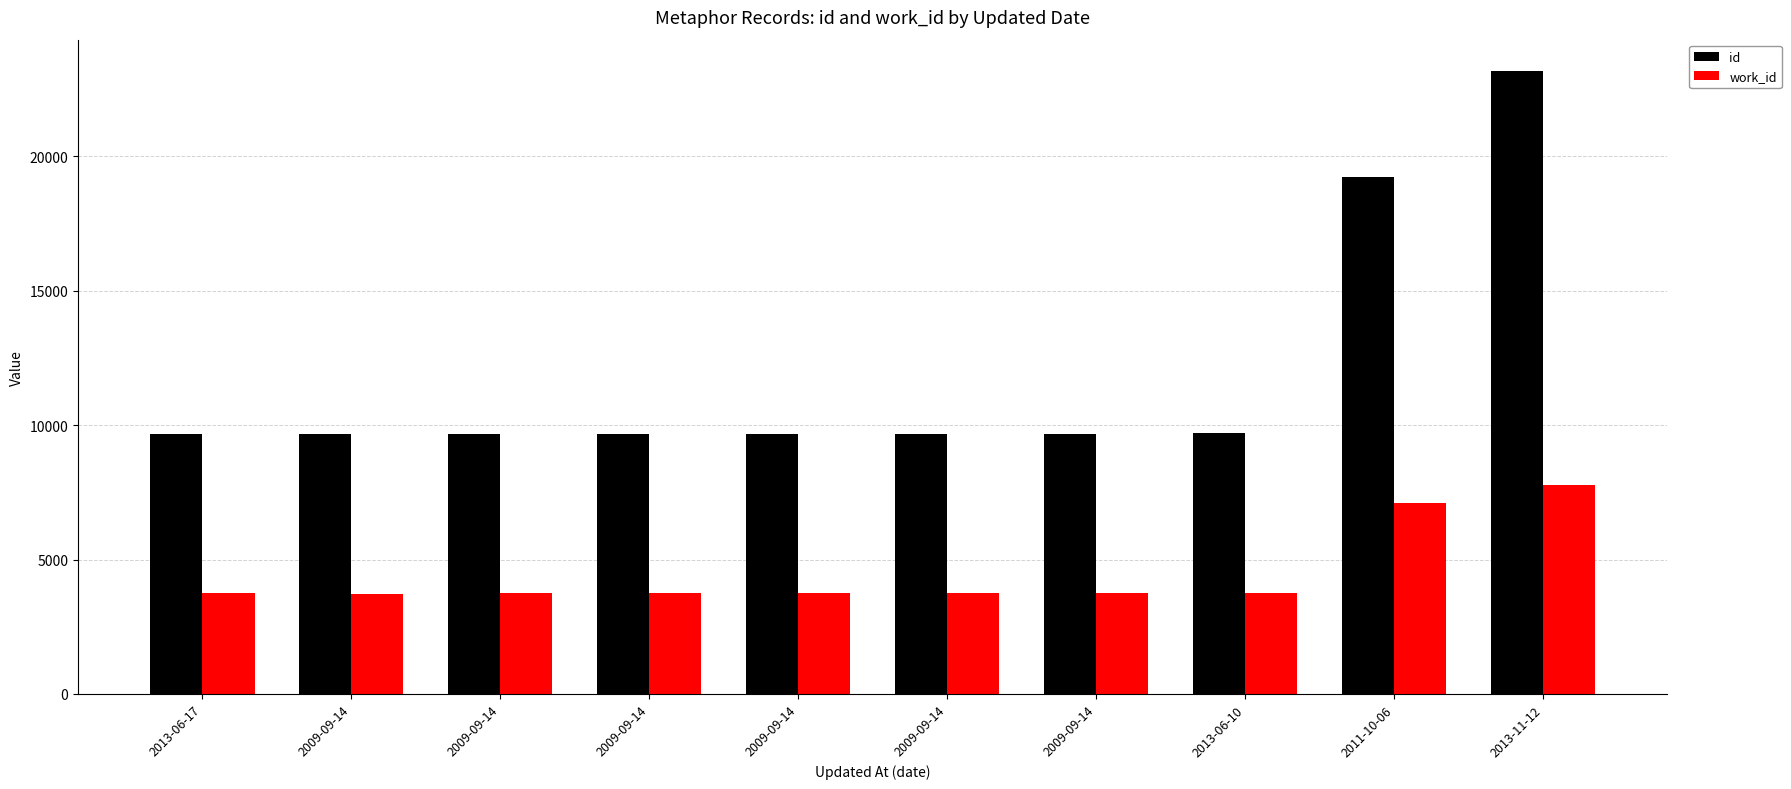

Reading right to left, list all the values displayed in this chart.

id: 2013-11-12=23184	2011-10-06=19249	2013-06-10=9702	2009-09-14=9679	2009-09-14=9678	2009-09-14=9676	2009-09-14=9675	2009-09-14=9670	2009-09-14=9664	2013-06-17=9660
work_id: 2013-11-12=7763	2011-10-06=7105	2013-06-10=3764	2009-09-14=3746	2009-09-14=3751	2009-09-14=3746	2009-09-14=3746	2009-09-14=3746	2009-09-14=3733	2013-06-17=3740